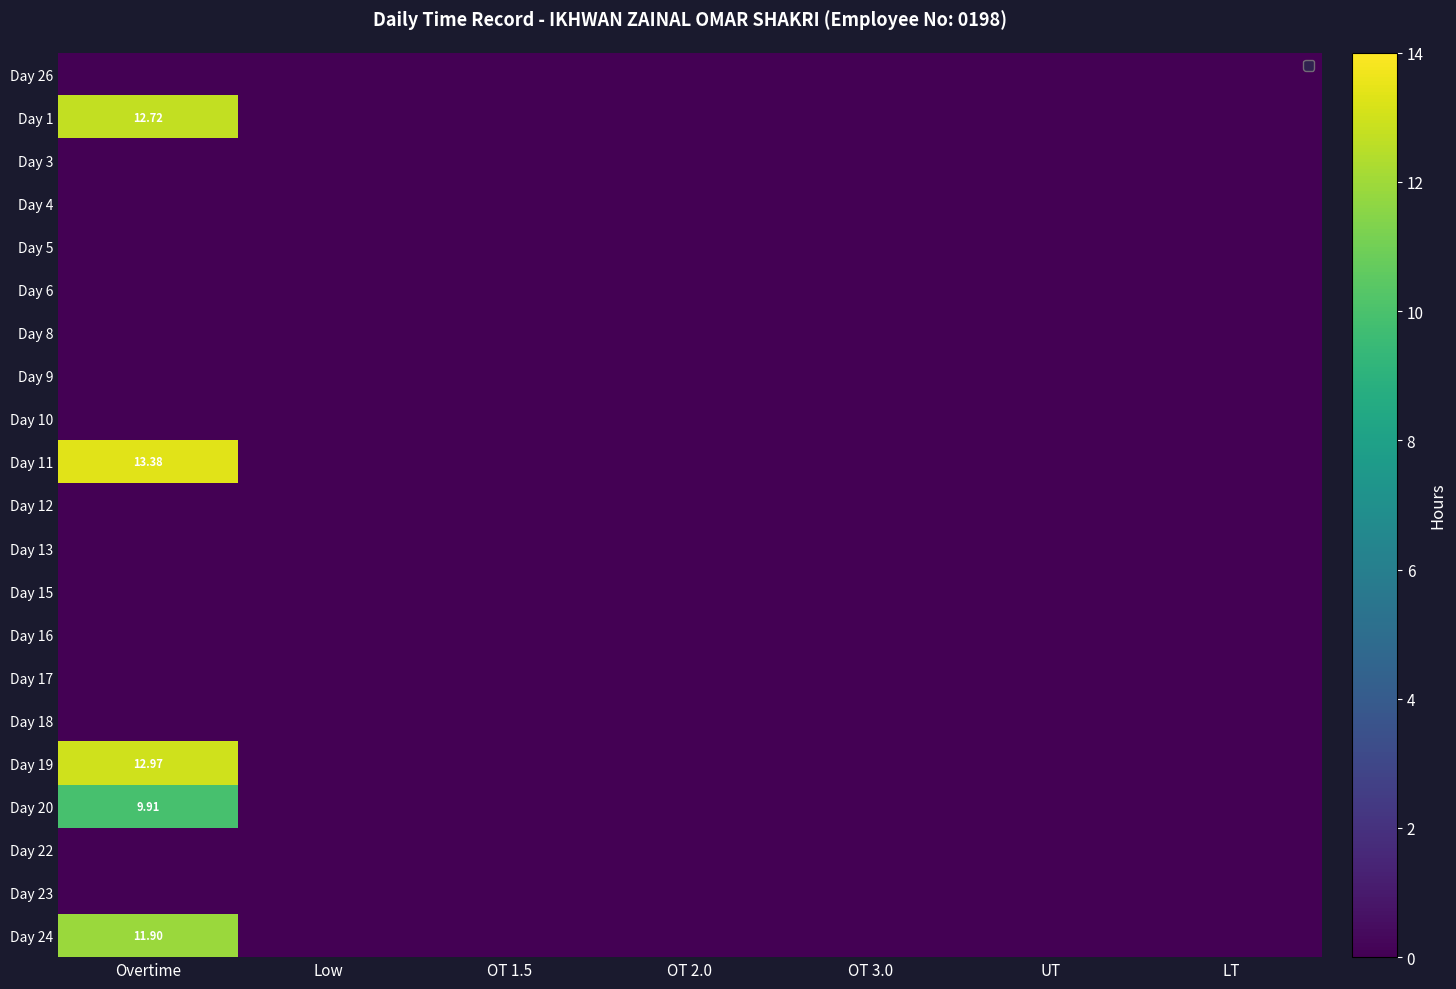

True or false: Day 1 has a value of -4.2 at UT.

False